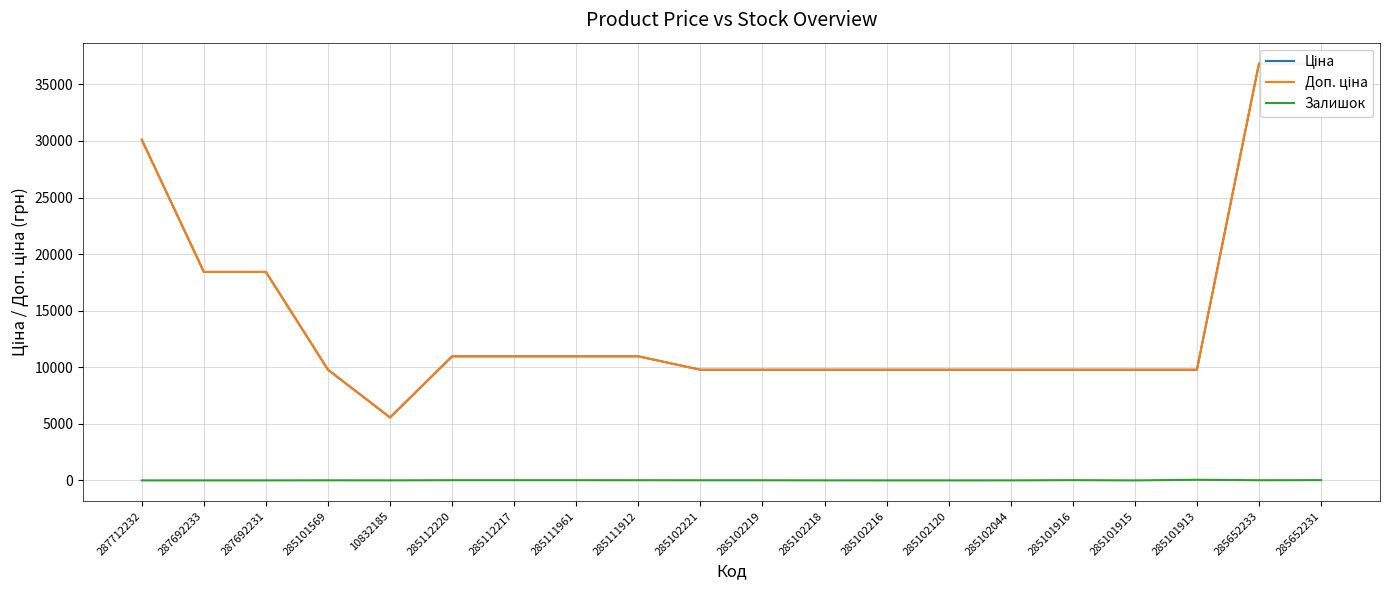

True or false: Залишок and Ціна cross at least once.

False